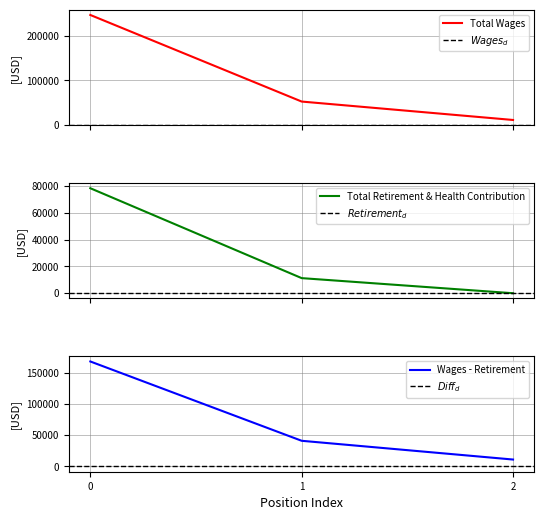

The value of Wages - Retirement at 2 is 11093. True or false?

True